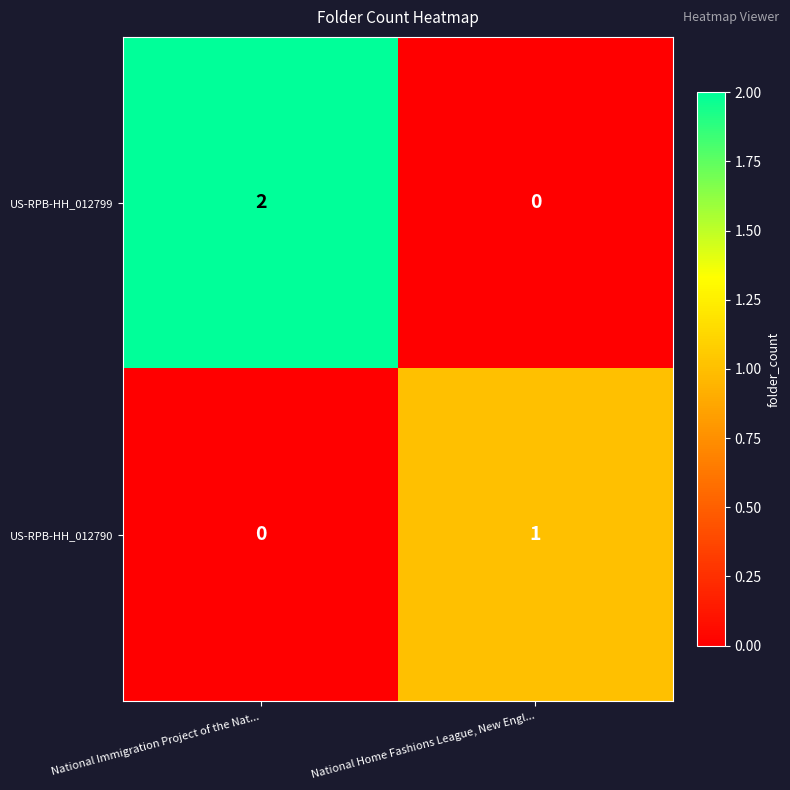

Reading right to left, extract all data points from this chart.

US-RPB-HH_012799: National Home Fashions League, New Engl...=0	National Immigration Project of the Nat...=2
US-RPB-HH_012790: National Home Fashions League, New Engl...=1	National Immigration Project of the Nat...=0